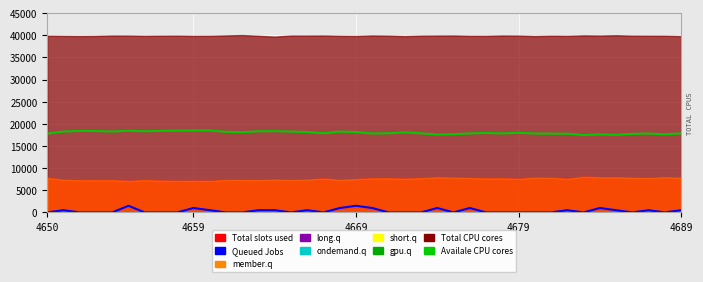

How many interior local peaks does the Queued Jobs series have?

10